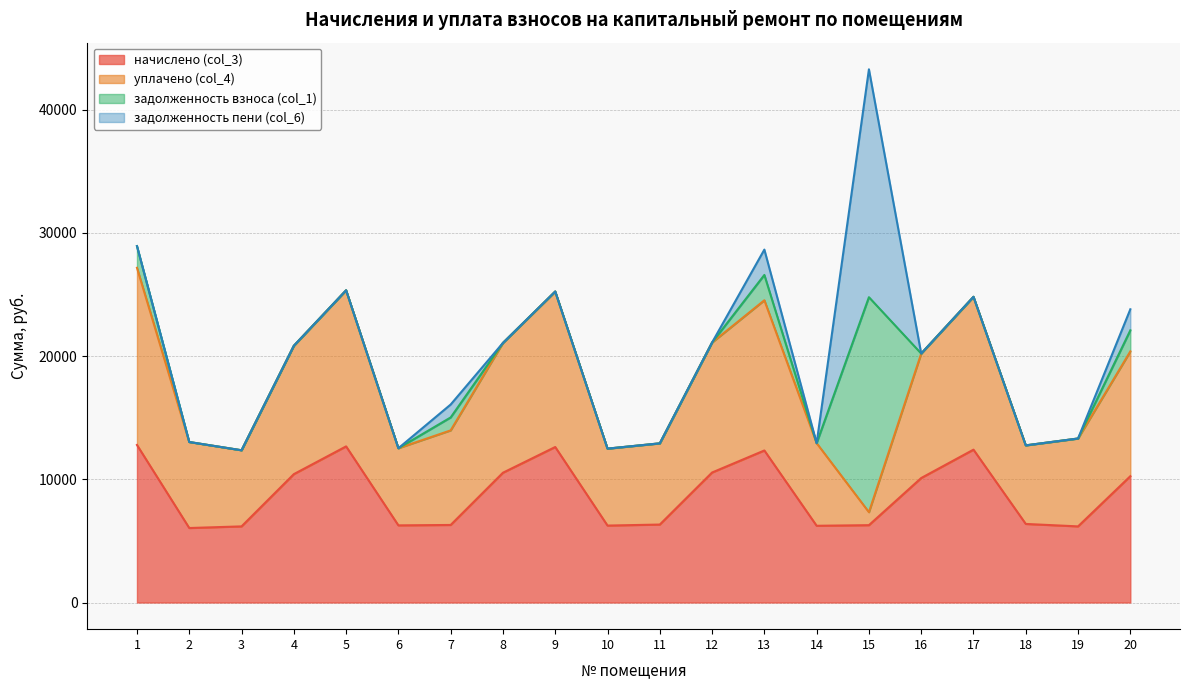

What is the total value across all series at 10?

12486.2